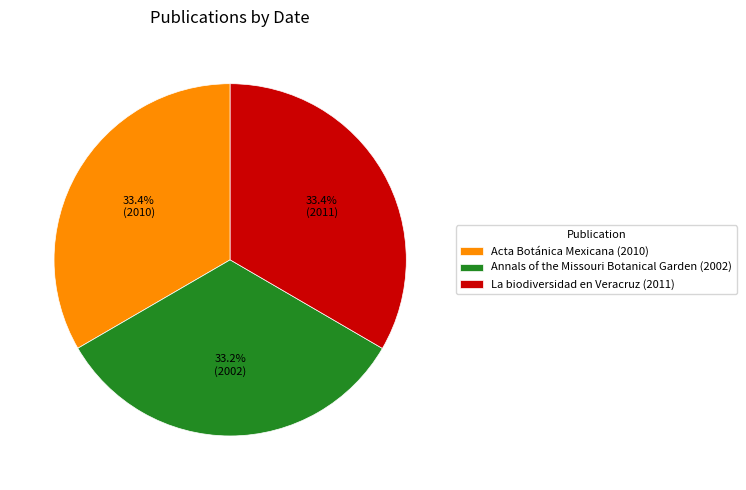

Is it true that Annals of the Missouri Botanical Garden (2002) is 33% of the pie?

True